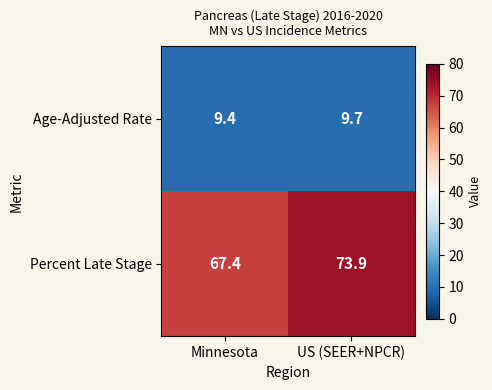

Which category has the highest value across all series?

US (SEER+NPCR)